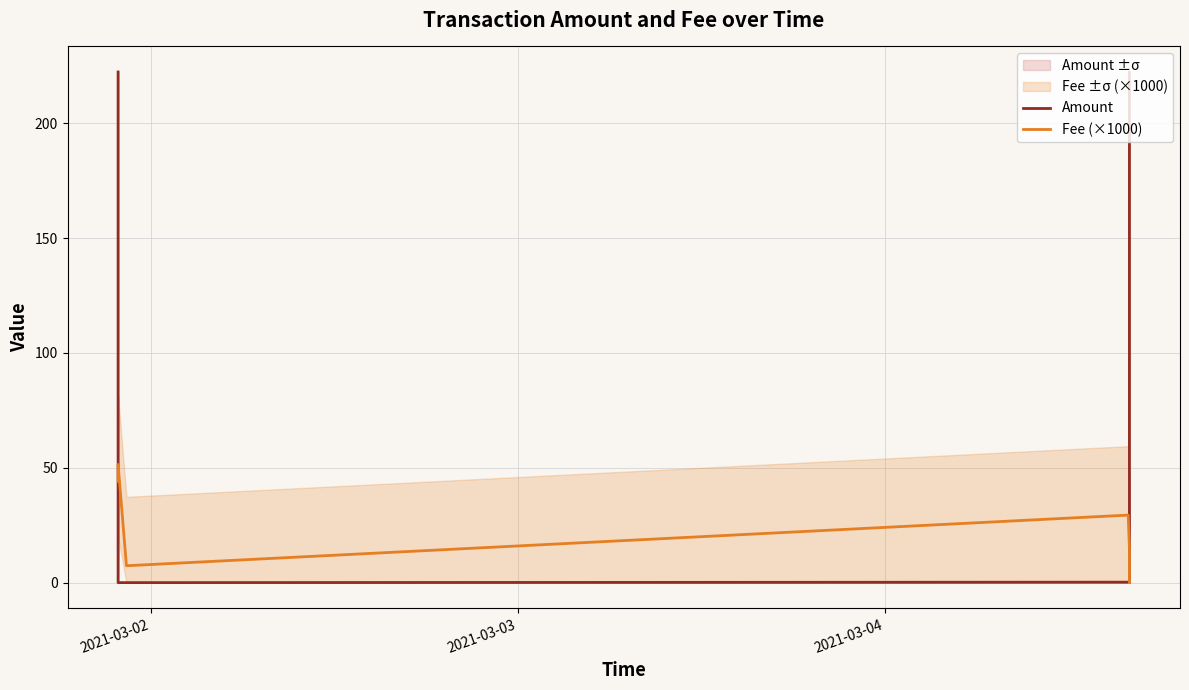

What is the maximum value shown in the chart?

222.3